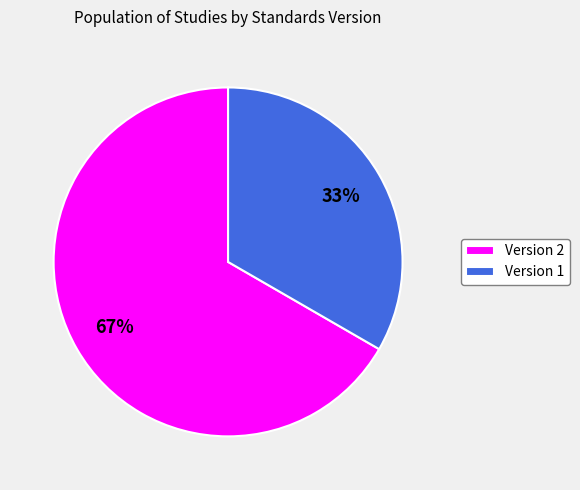

Combined, do Version 1 and Version 2 account for over 50%?

Yes